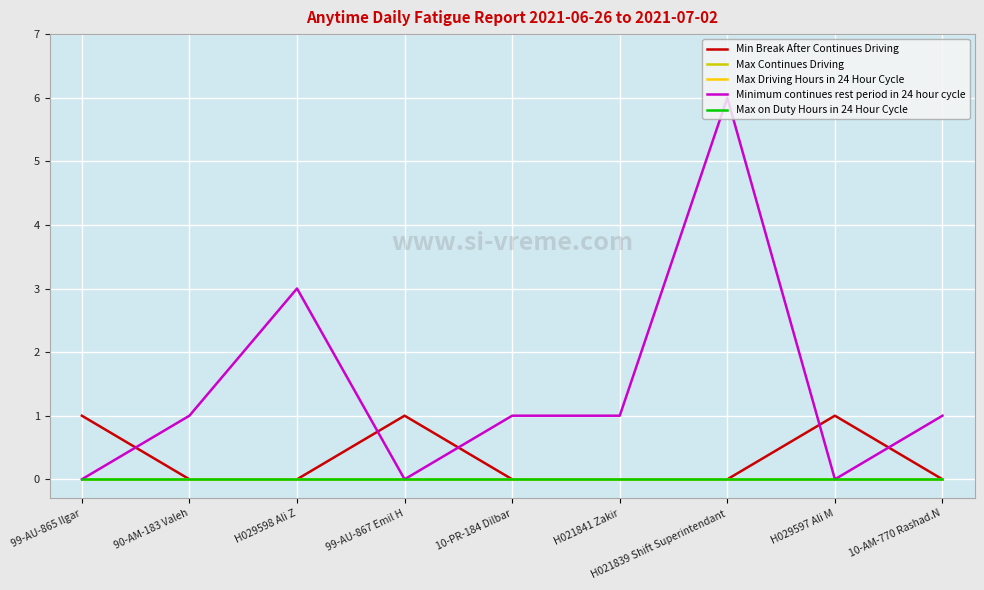

What is the label of the 5th point from the left?

10-PR-184 Dilbar